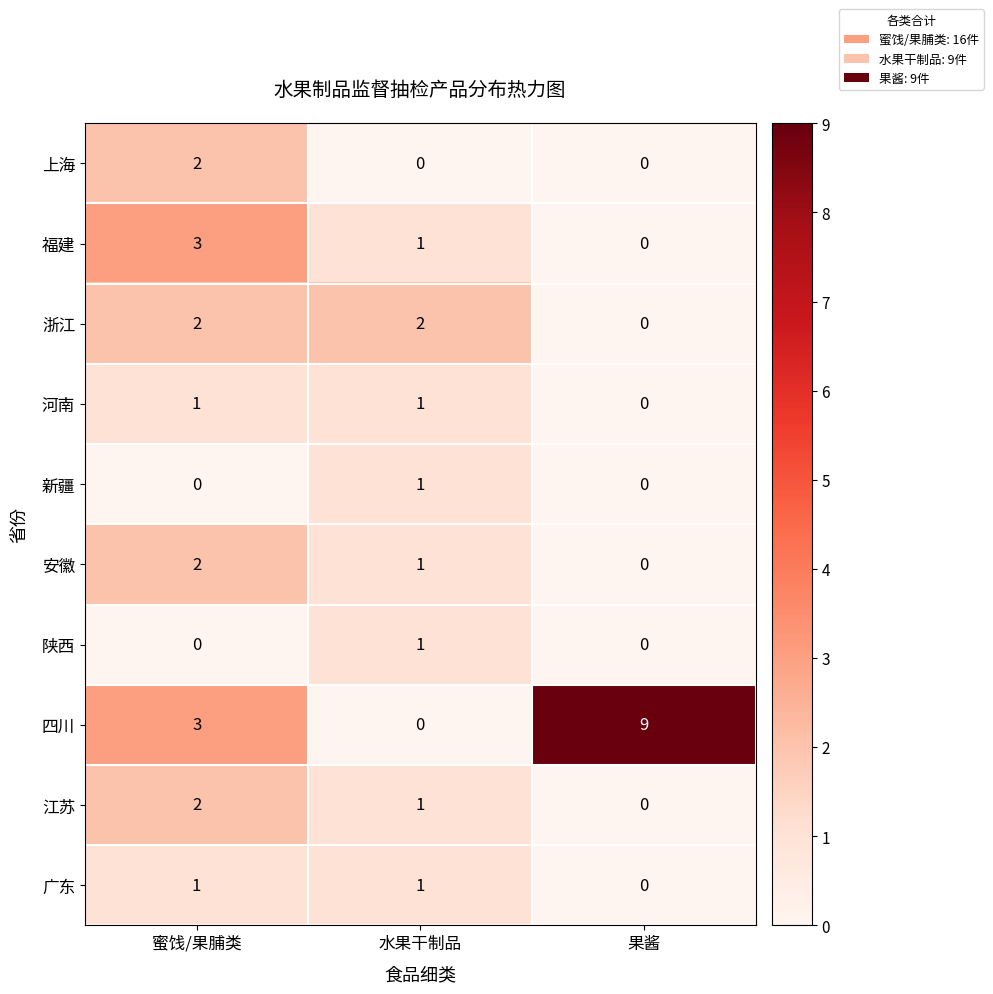

Which series changed the most between 蜜饯/果脯类 and 果酱?

四川